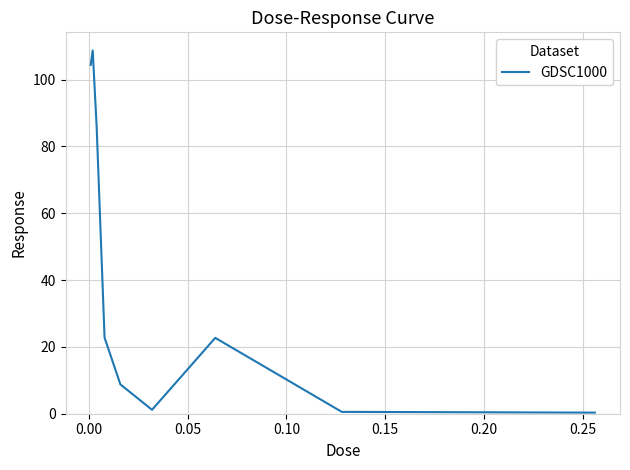

Is this an area chart (filled region under the line)?

No